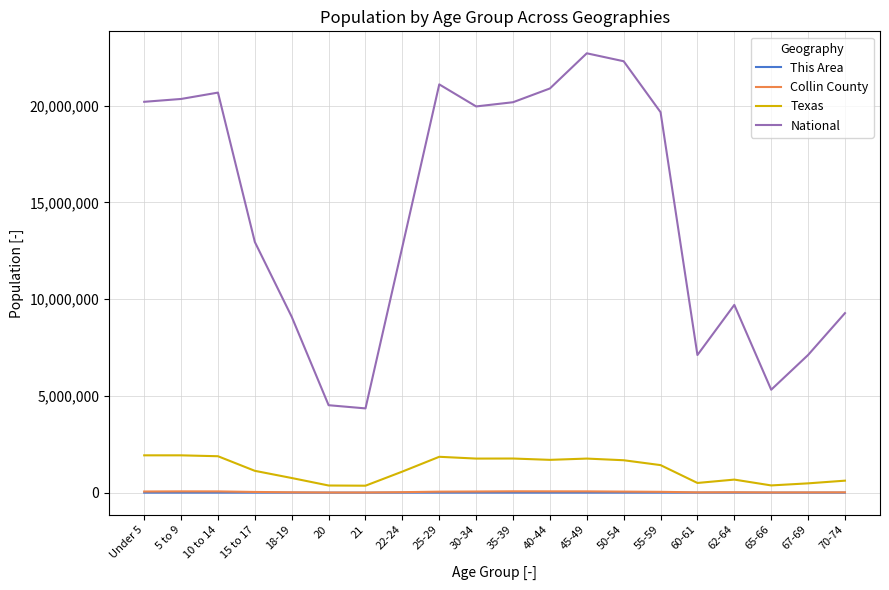

The value of Texas at 40-44 is 1694795. True or false?

True